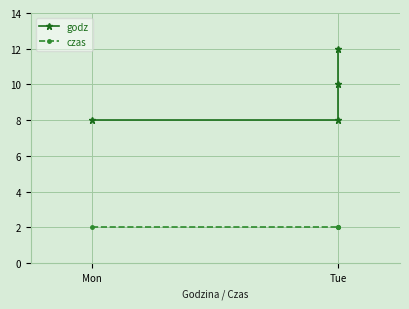

List the series in order of their peak value, highest first.

godz, czas